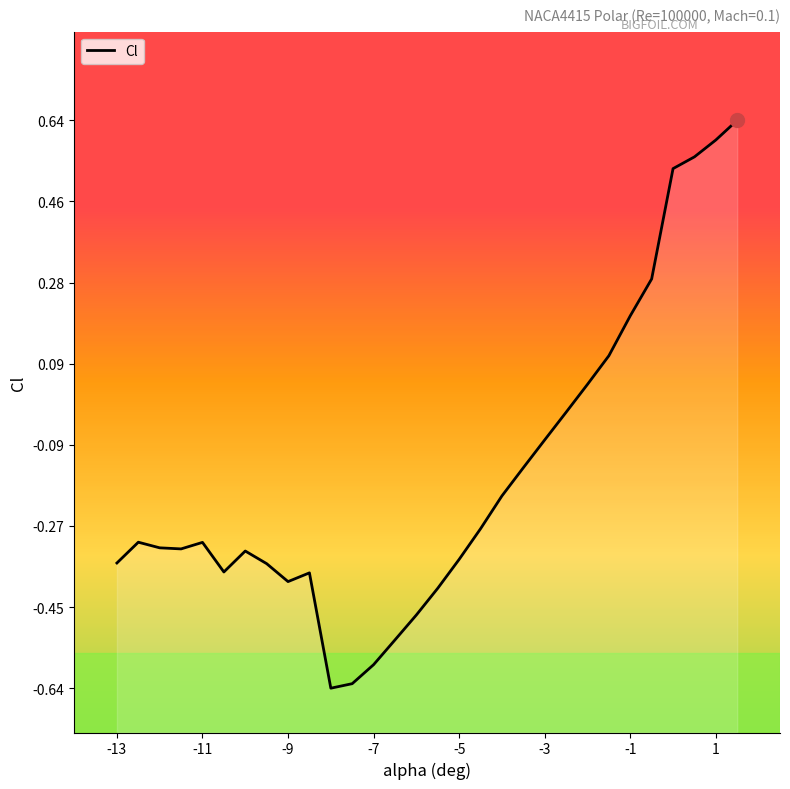

How many interior local peaks (higher than both neighbors) does the data have?

4